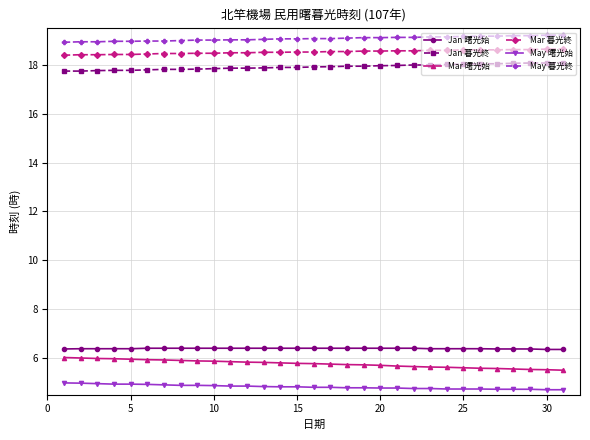

What is the difference between the maximum and minimum values in the May 暮光終 series?

0.3